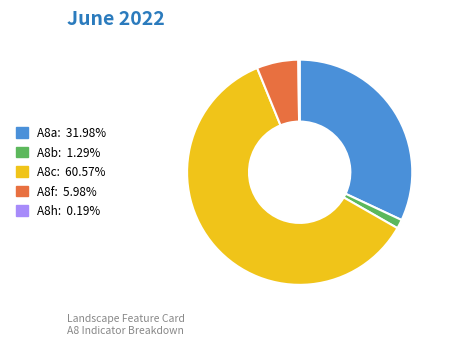

Is A8b: 1.29% the majority of the pie?

No